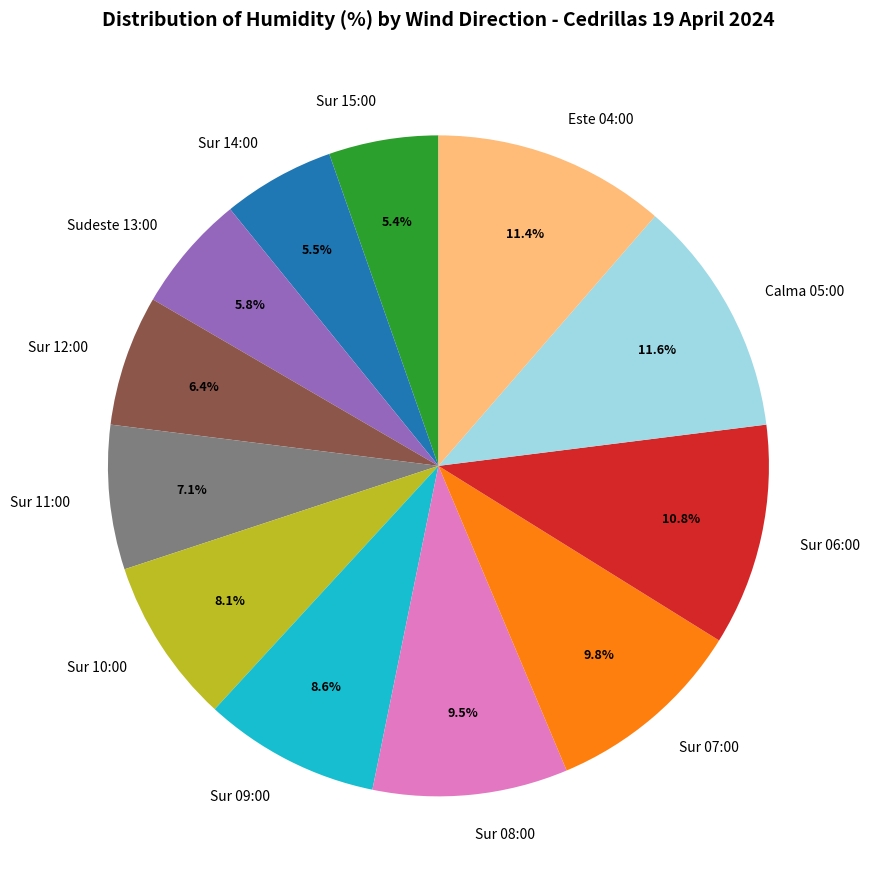

What percentage is the Sudeste 13:00 slice, to the nearest percent?

6%